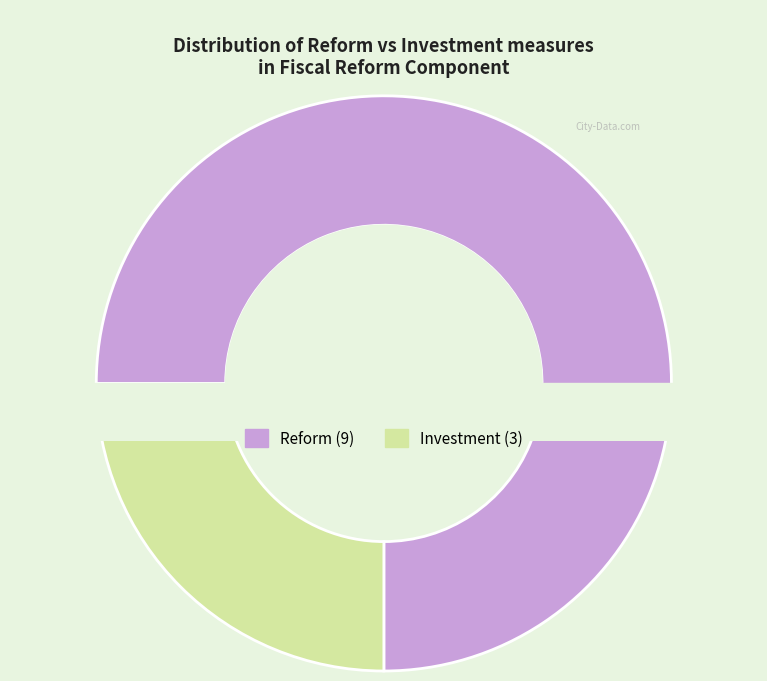

True or false: Investment accounts for 25% of the total.

True